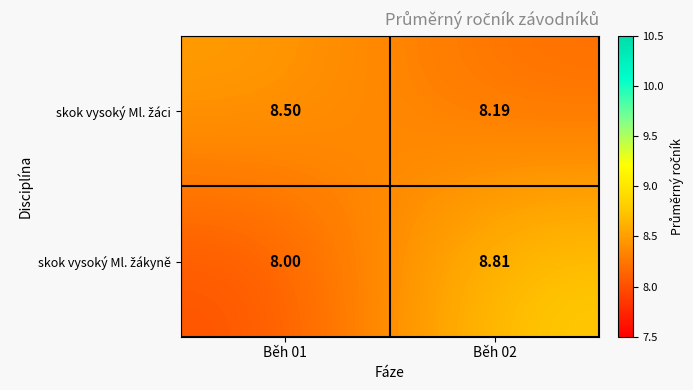

How many series are shown in this chart?

2